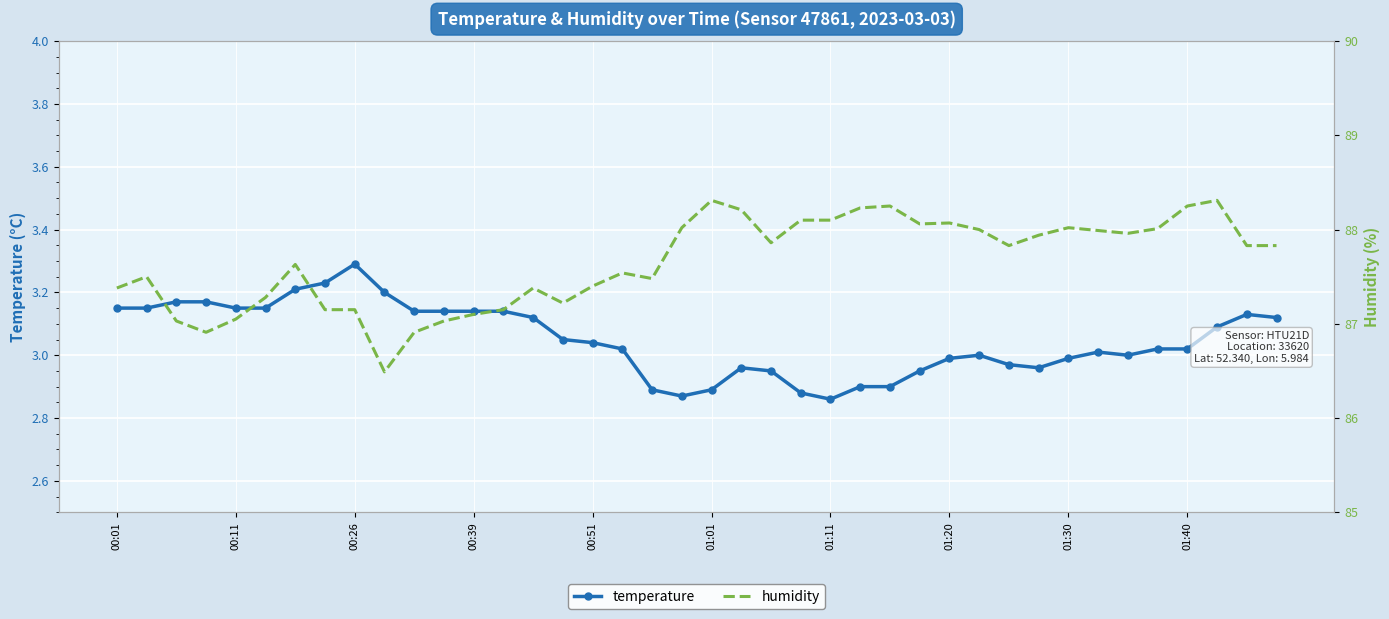

Is it true that temperature equals 2.1 at 01:01?

False